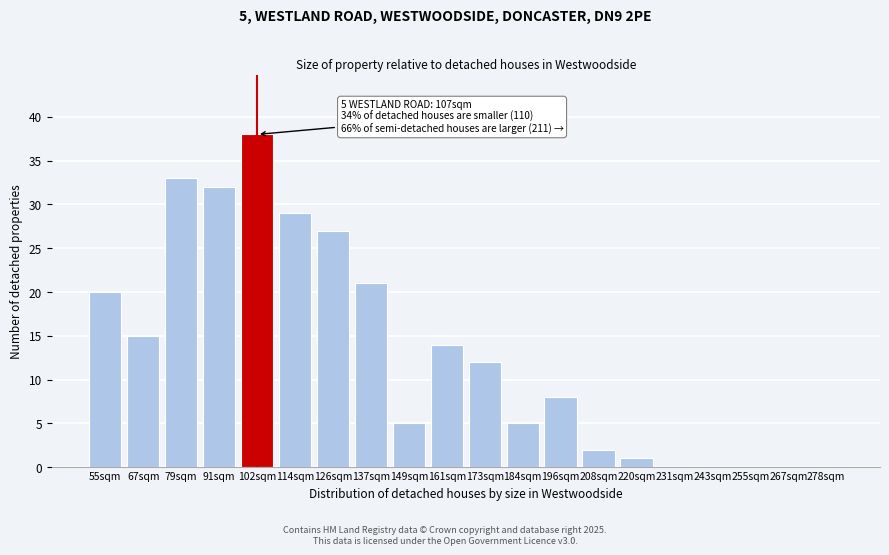

What is the ratio of the value at 91sqm to the value at 67sqm?

2.1